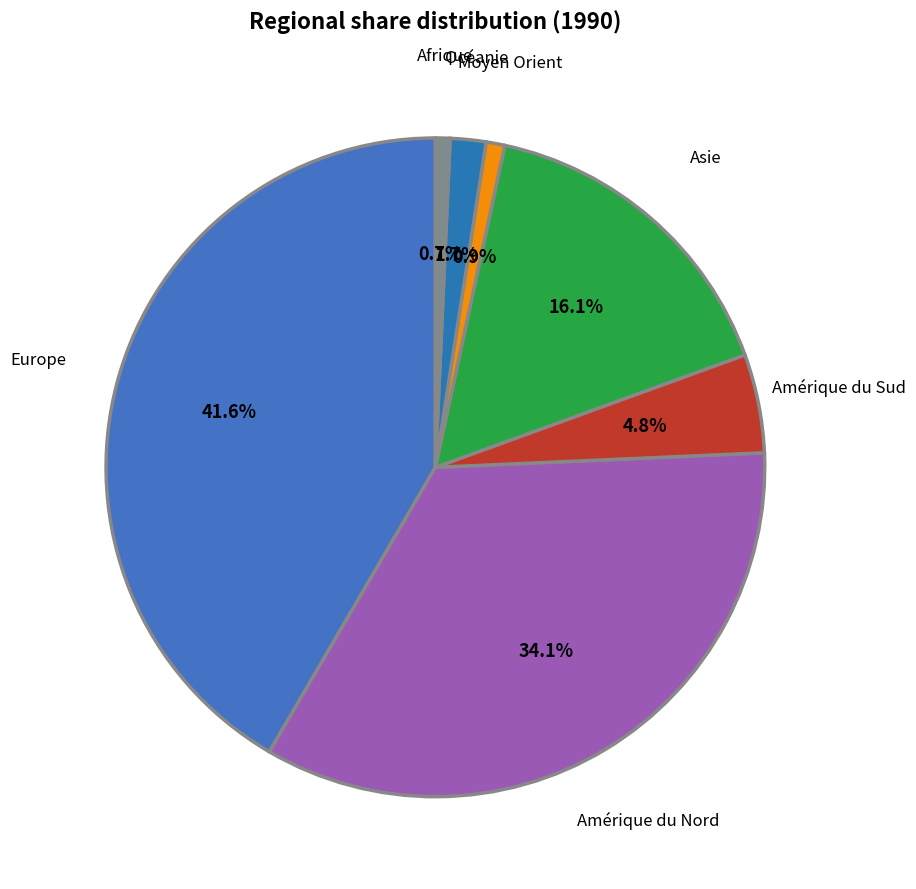

Count the number of slices in the pie.

7